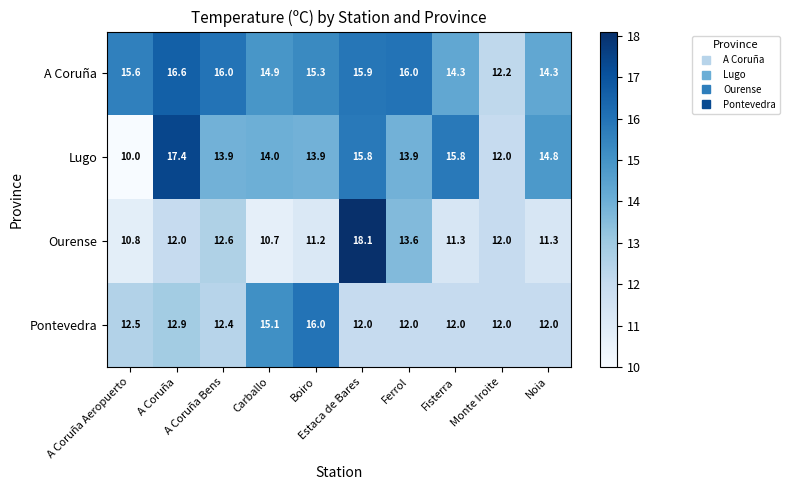

How many values in the Lugo series are below 14?

5